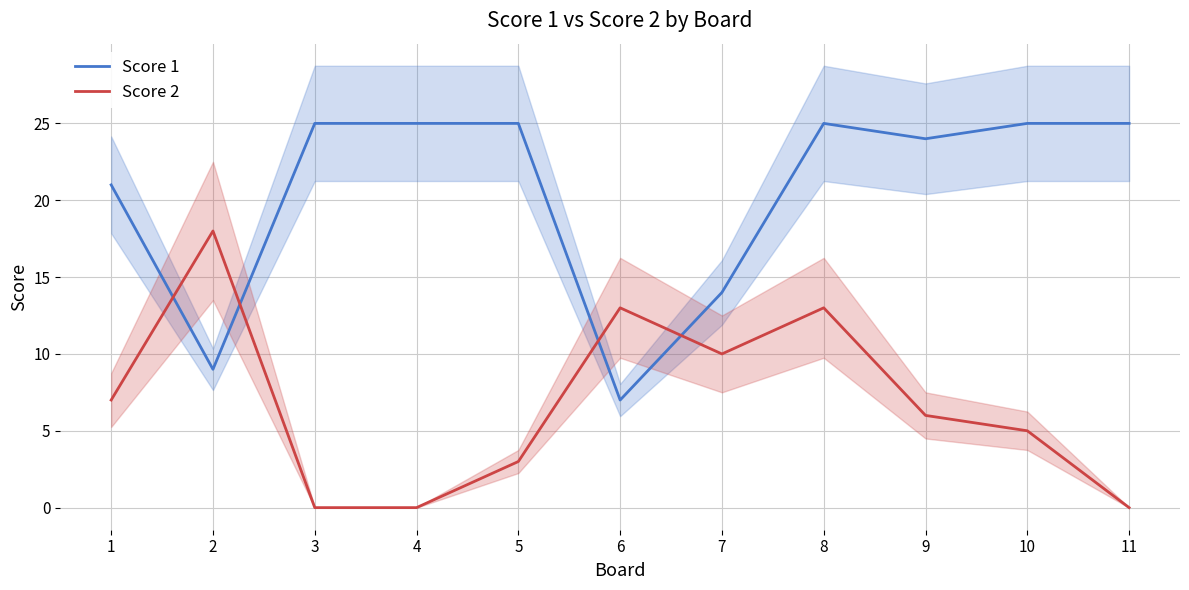

What is the value of the Score 2 point at the 8th from the left?

13